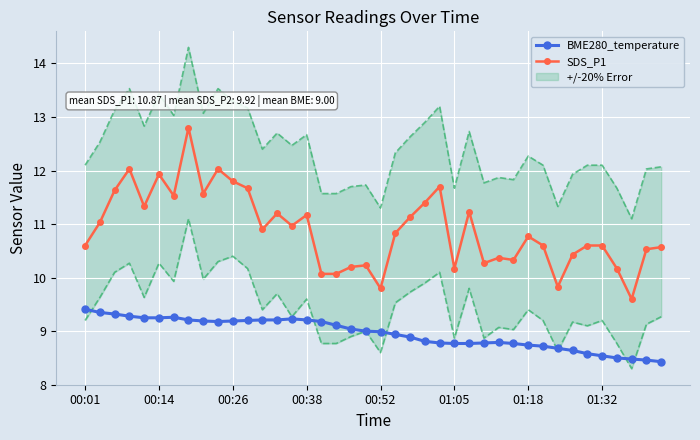

Is the value of BME280_temperature at 00:01 greater than the value of SDS_P1 at 27?

No